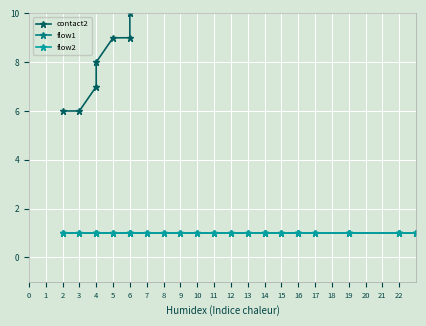

True or false: contact2 and flow2 intersect in this chart.

False